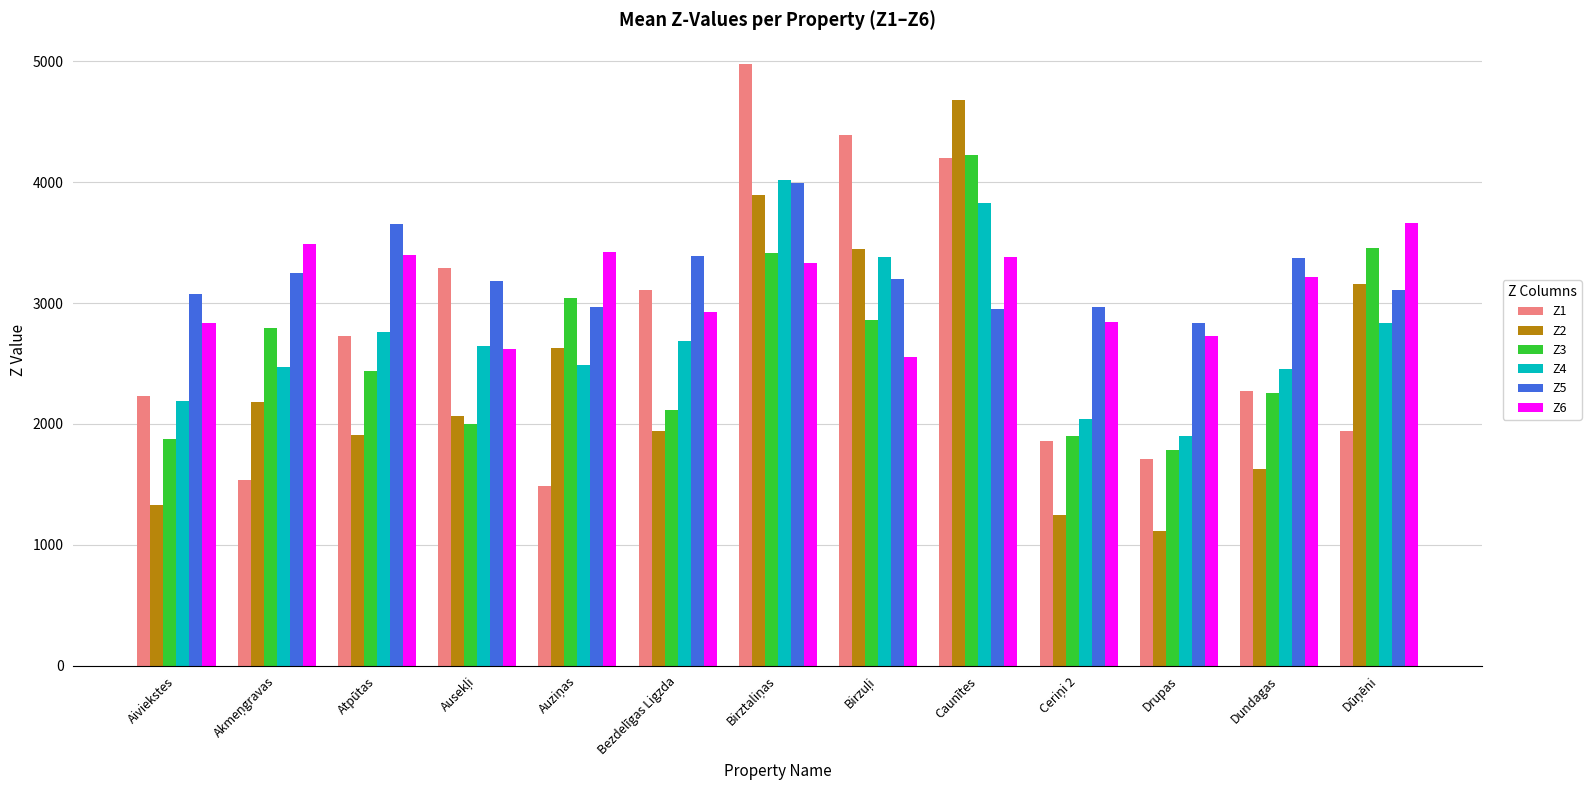

Count the number of categories in the chart.

13